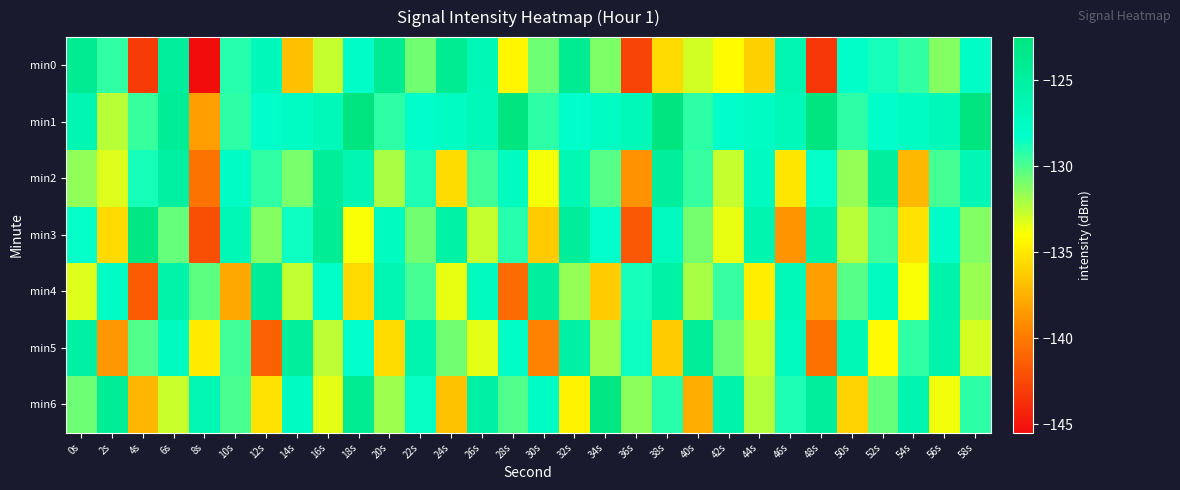

Which series has the largest total across all categories?

min1